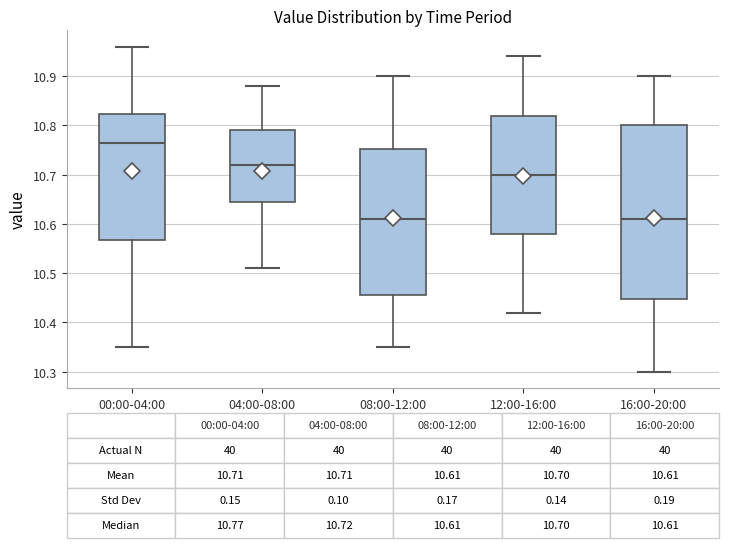

Comparing the boxes themselves (not the whiskers), which one is the tallest?

16:00-20:00